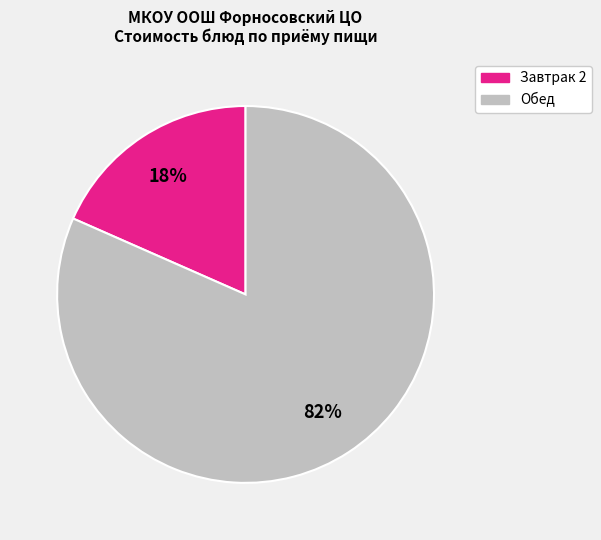

To the nearest percent, what is the average slice percentage?

50%